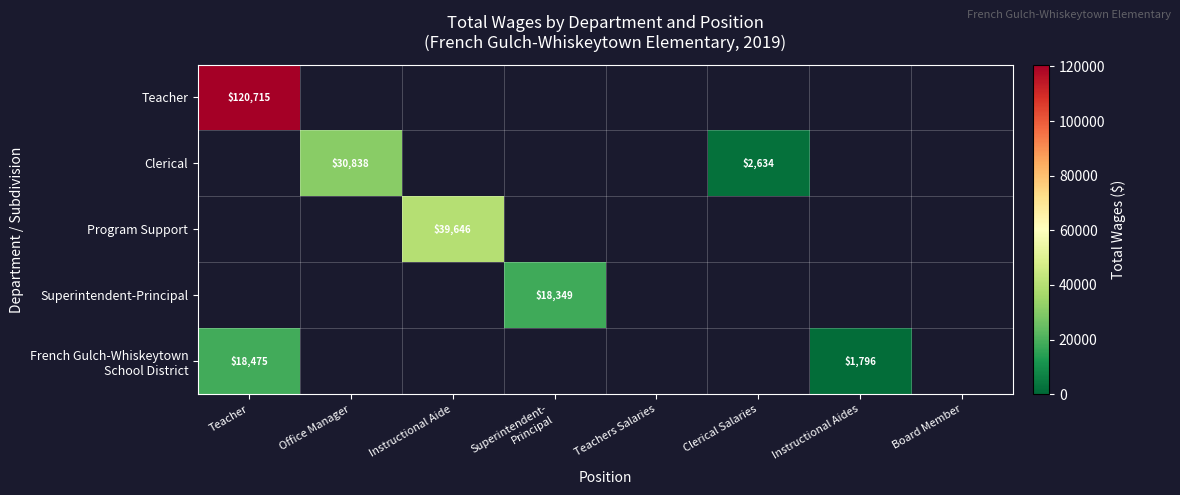

At how many categories does at least one series exceed 14235?

4